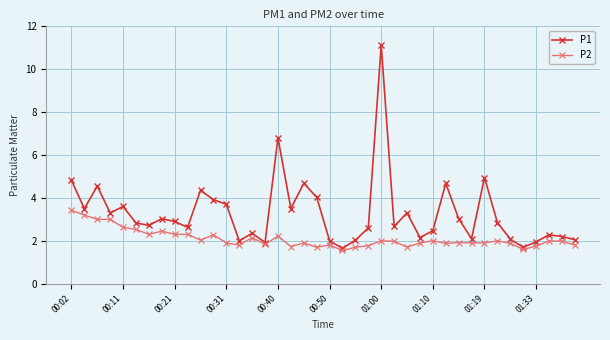

What is the highest value of the P1 series?

11.1